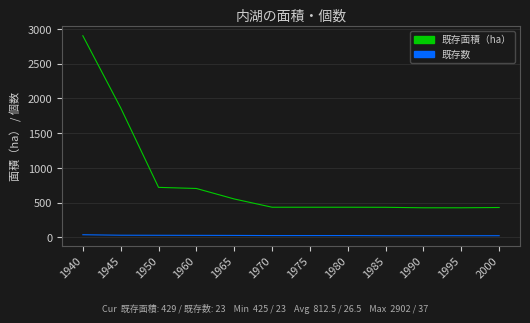

Which series has the largest range (max minus min)?

既存面積（ha）